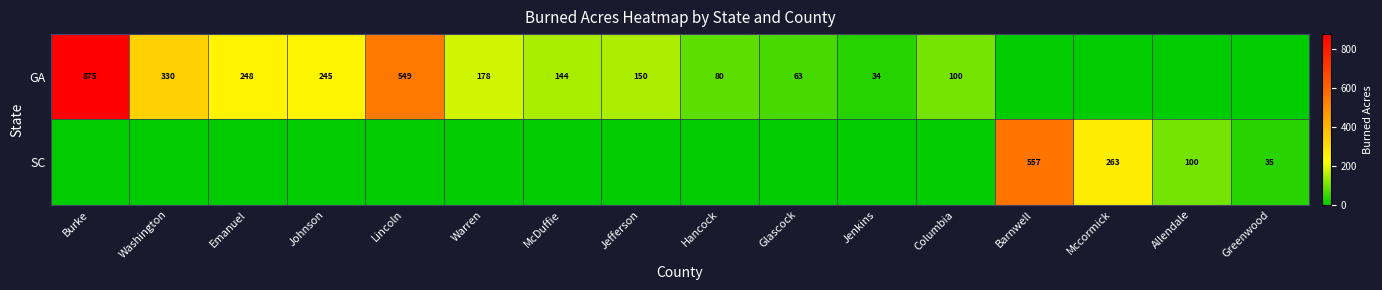

The GA series shows 34 at Jenkins. True or false?

True